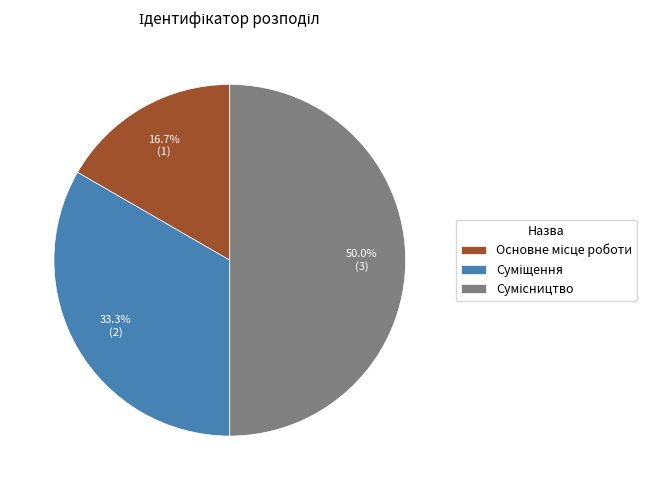

Between Основне місце роботи and Сумісництво, which is larger?

Сумісництво